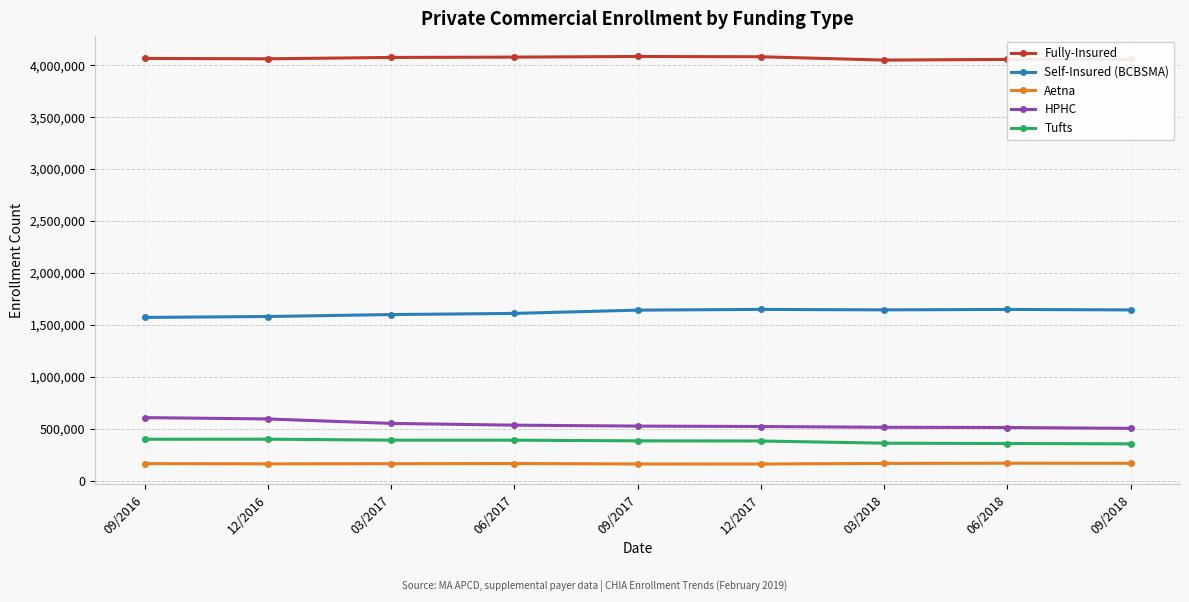

What is the total value across all series at 09/2018?

6728385